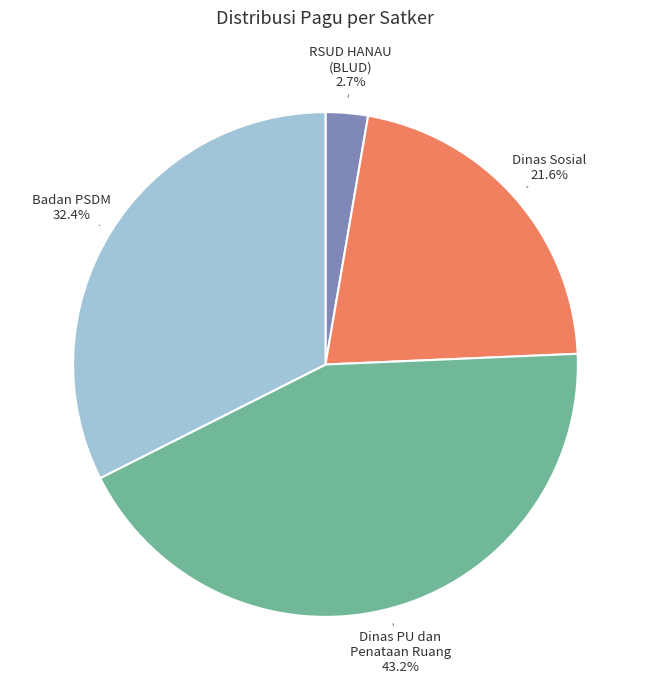

Count the number of slices in the pie.

4